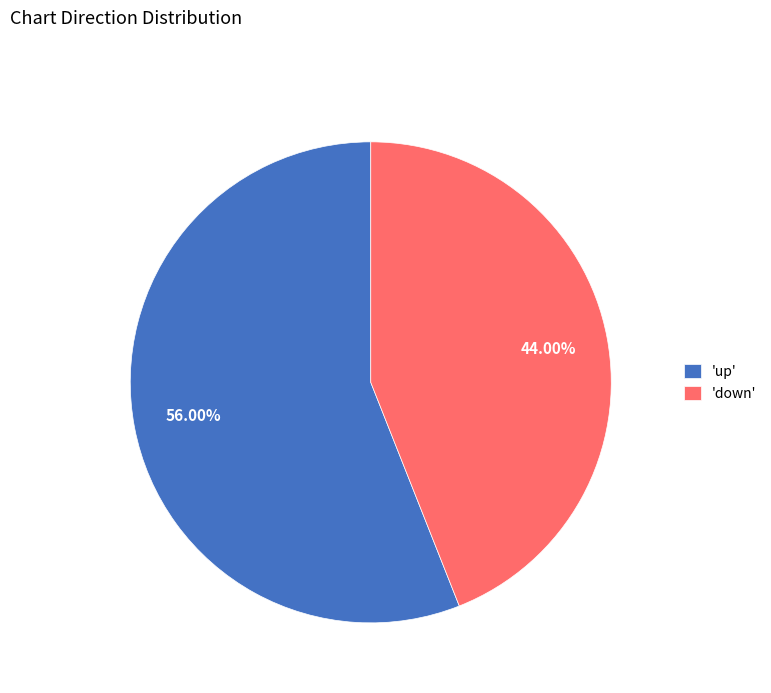

Which has a higher value, 'down' or 'up'?

'up'